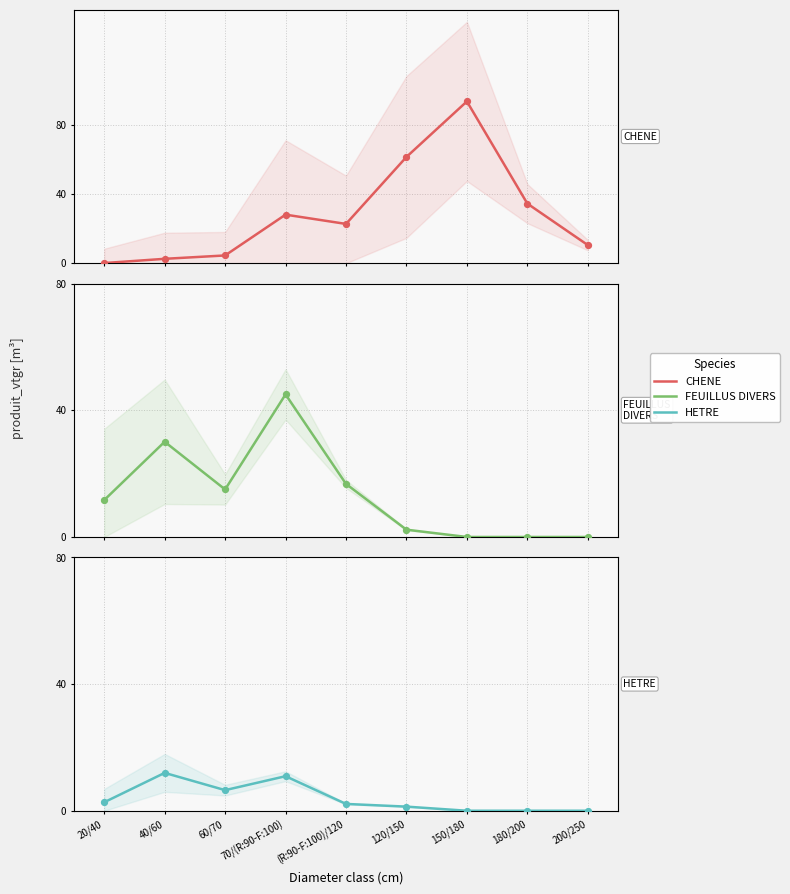

Which series contains the highest Y value?

CHENE